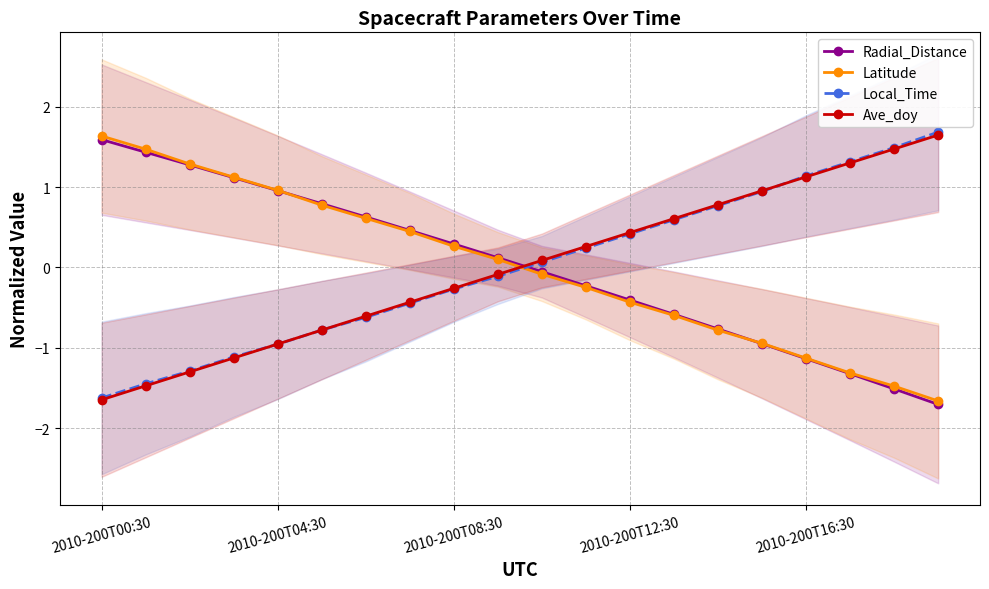

At 6, list the series in order from largest to smallest.

Radial_Distance, Latitude, Ave_doy, Local_Time